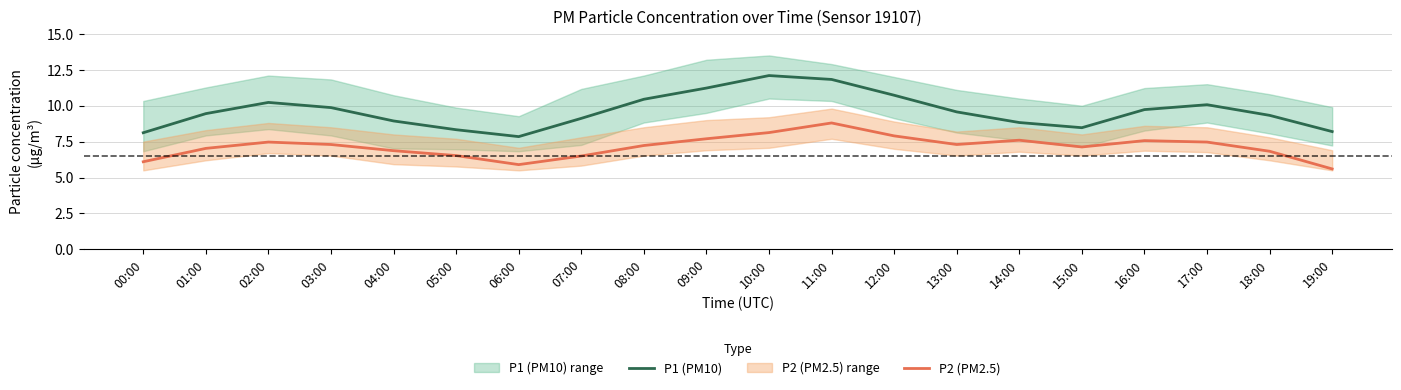

Where does the P1 (PM10) series first go above 9?

01:00